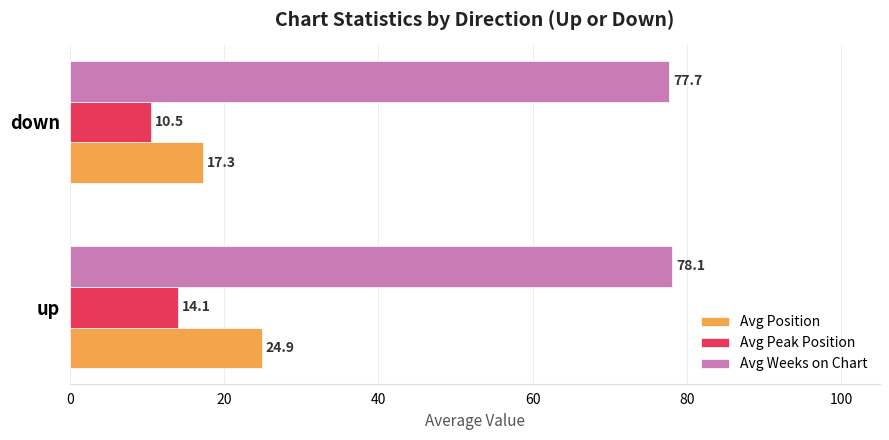

Which label corresponds to the smallest value in the chart?

down